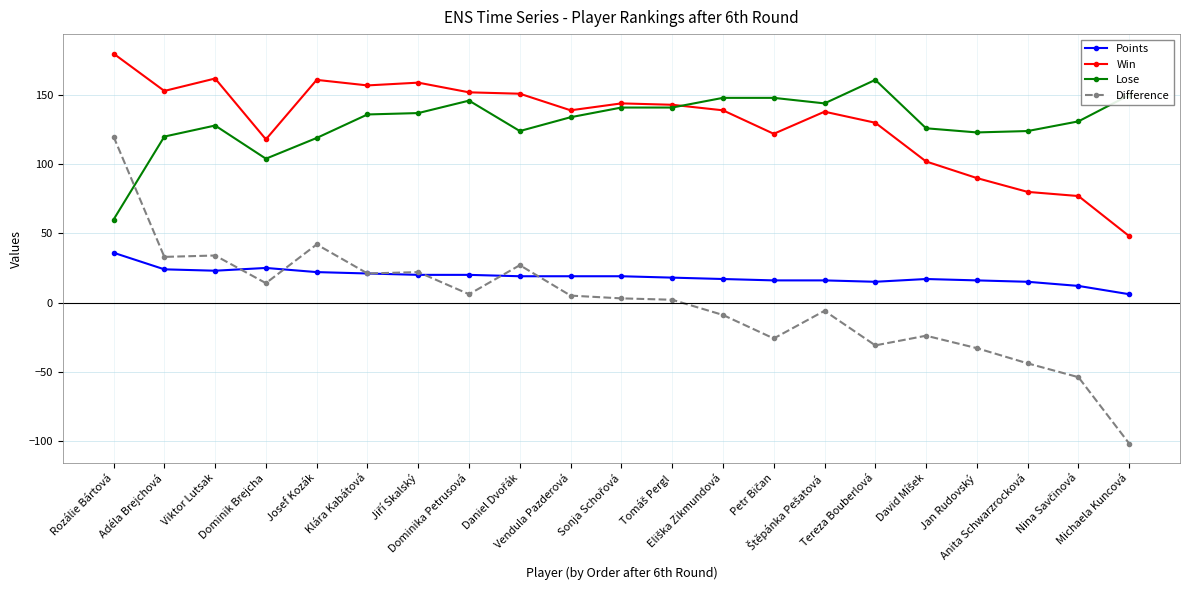

Where is the first local maximum for Lose?

Viktor Lutsak